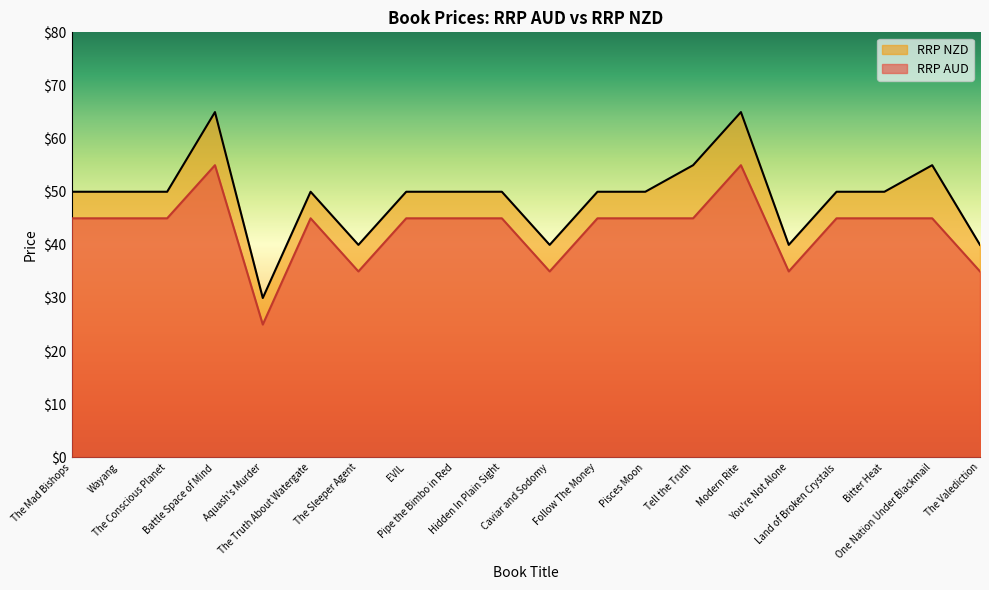

Rank the series by their average value, from highest to lowest.

RRP NZD, RRP AUD